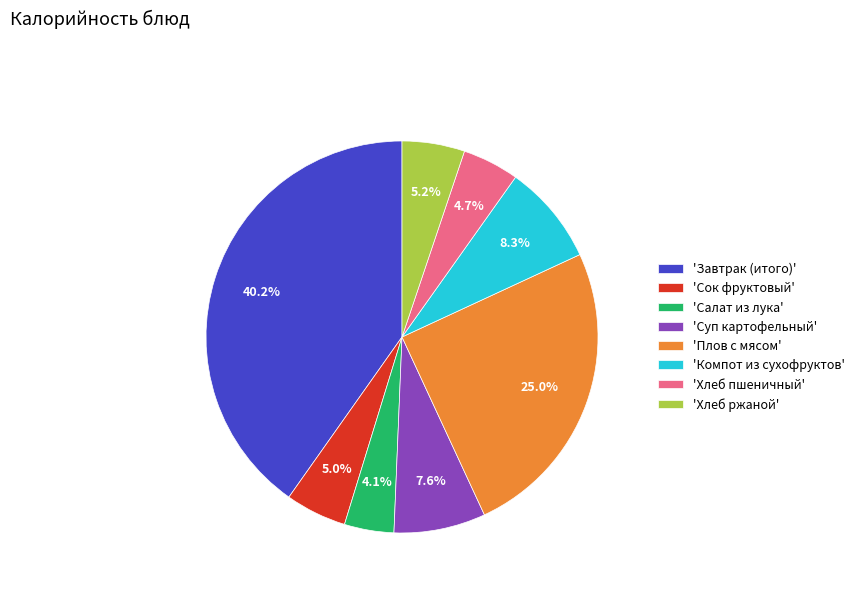

What is the smallest slice in the pie chart?

'Салат из лука'